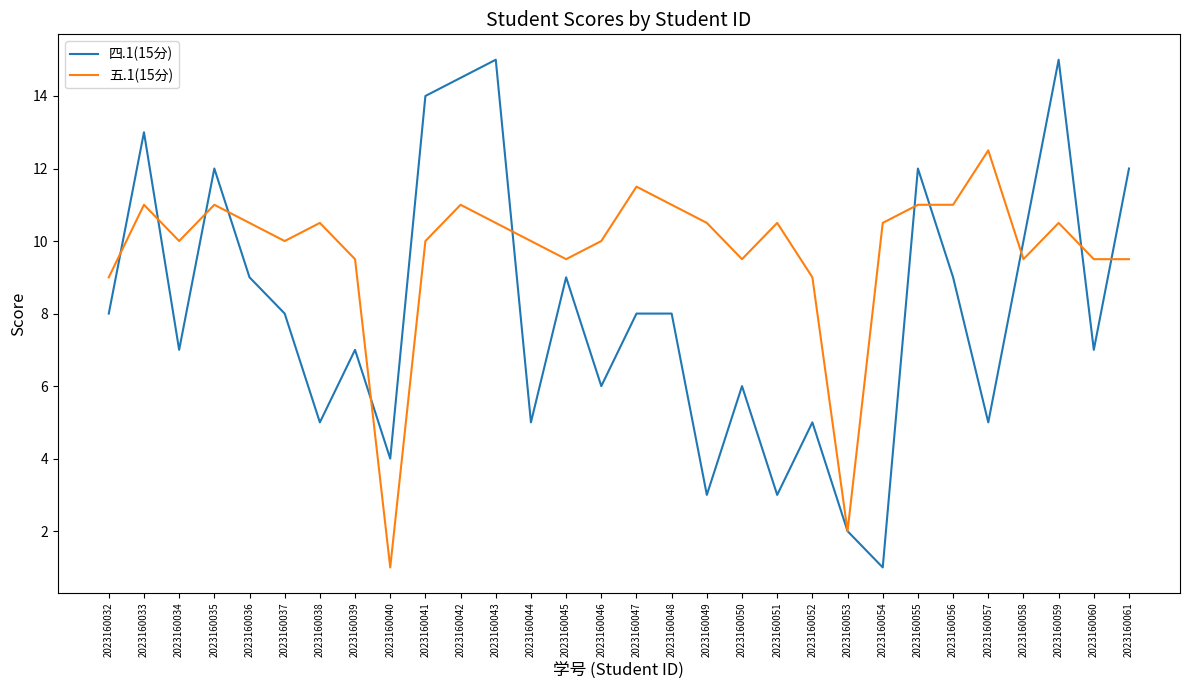

Reading right to left, extract all data points from this chart.

四.1(15分): 12.0	7.0	15.0	10.0	5.0	9.0	12.0	1.0	2.0	5.0	3.0	6.0	3.0	8.0	8.0	6.0	9.0	5.0	15.0	14.5	14.0	4.0	7.0	5.0	8.0	9.0	12.0	7.0	13.0	8.0
五.1(15分): 9.5	9.5	10.5	9.5	12.5	11.0	11.0	10.5	2.0	9.0	10.5	9.5	10.5	11.0	11.5	10.0	9.5	10.0	10.5	11.0	10.0	1.0	9.5	10.5	10.0	10.5	11.0	10.0	11.0	9.0